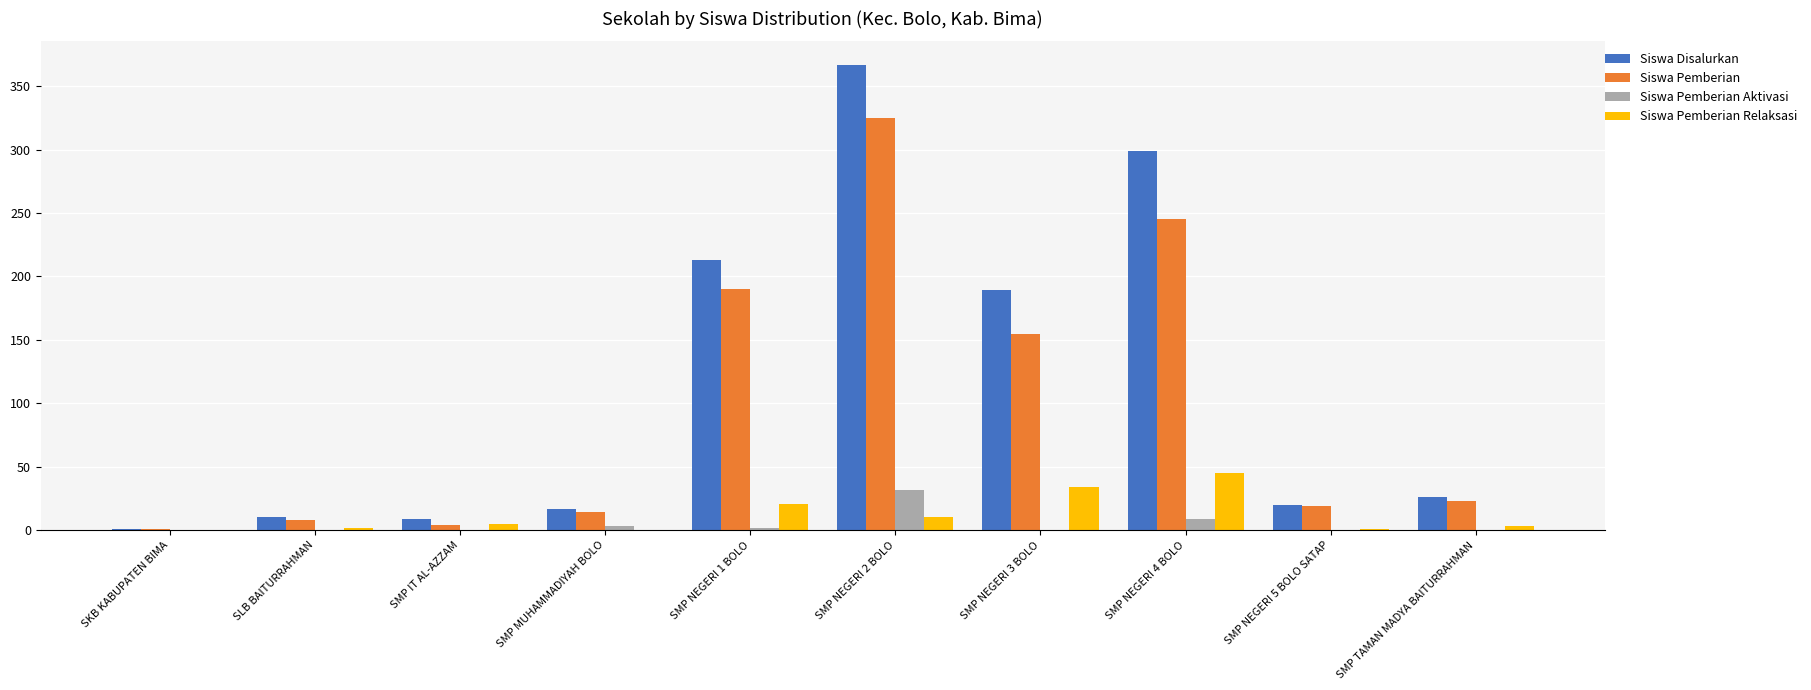

What is the sum of all Siswa Disalurkan values?

1151